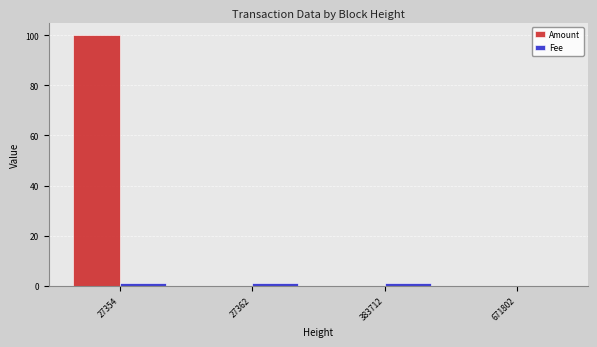

Which label corresponds to the largest value in the chart?

27354